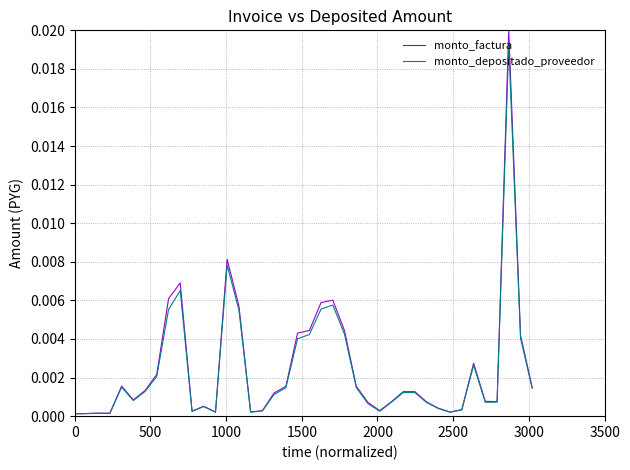

Which series has the widest spread of values?

monto_factura